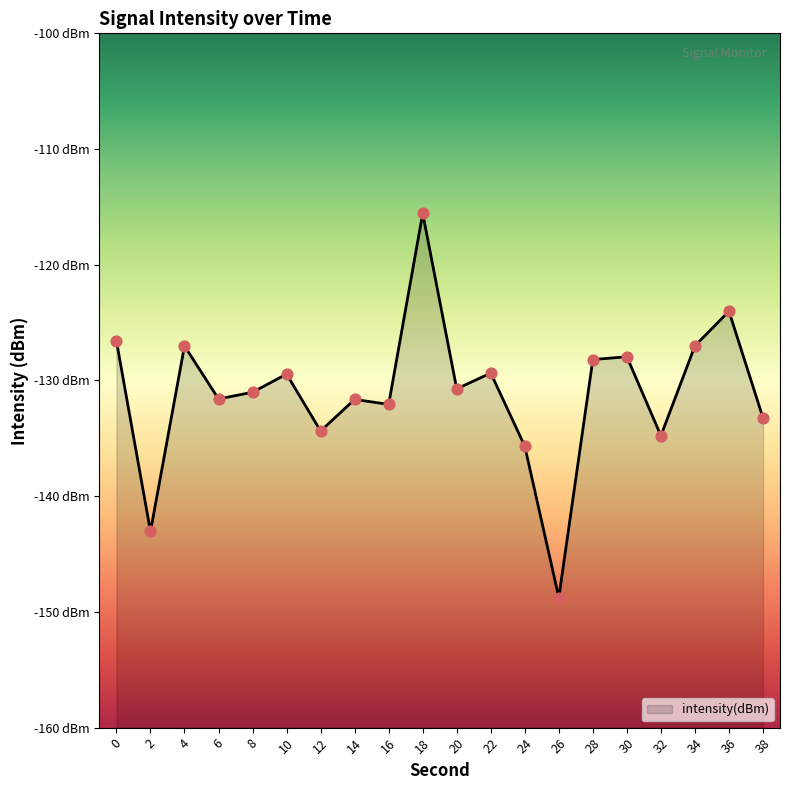

What is the change in value from 18 to 26?

-33.2